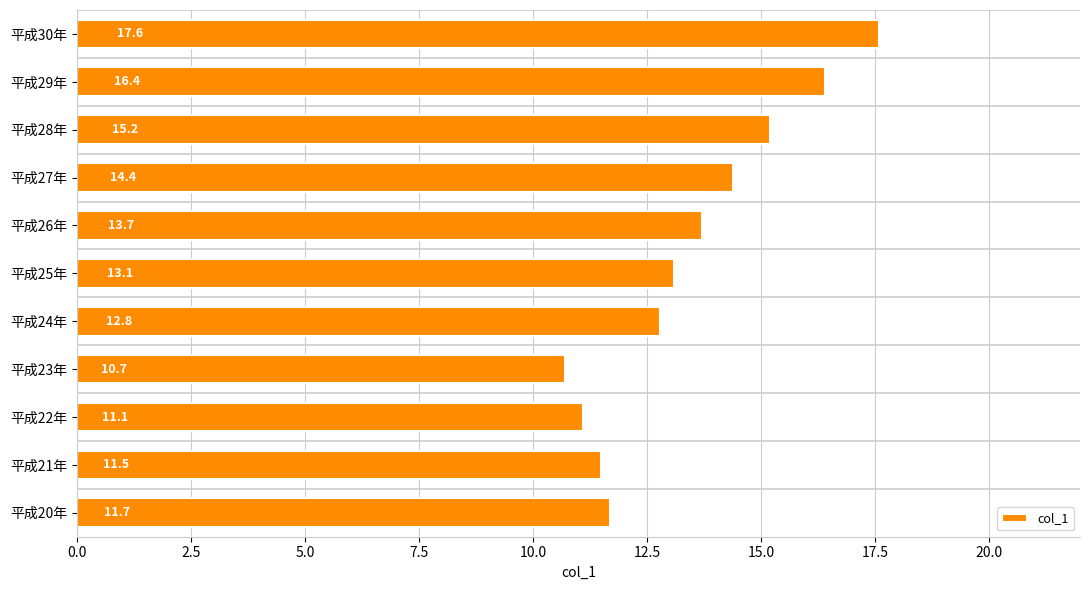

What is the sum of all values?

148.2